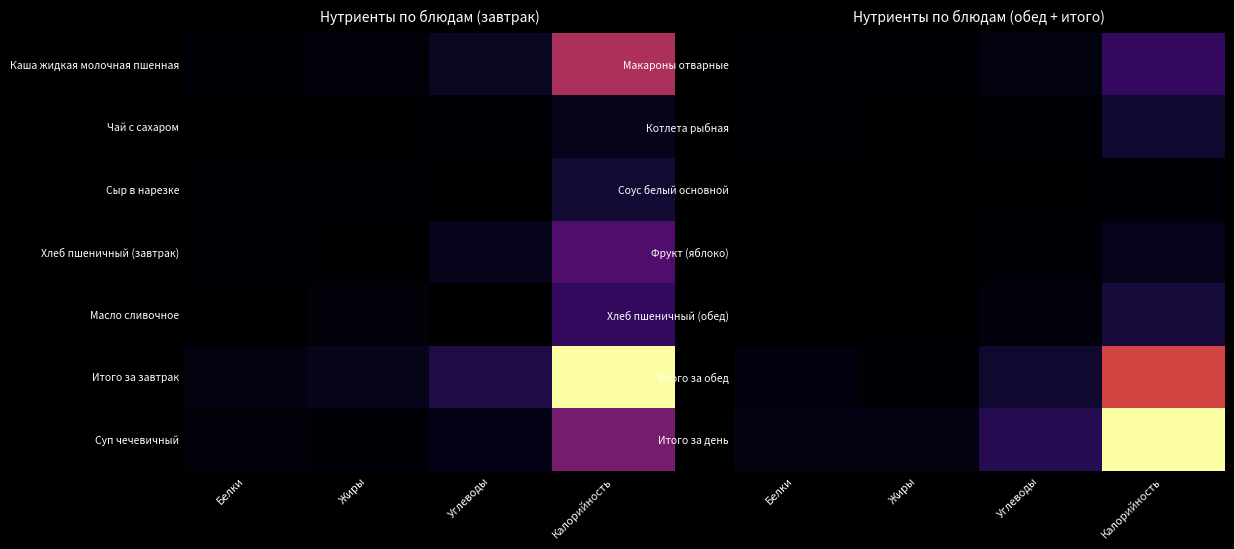

What is the total value across all series at Углеводы?

0.3